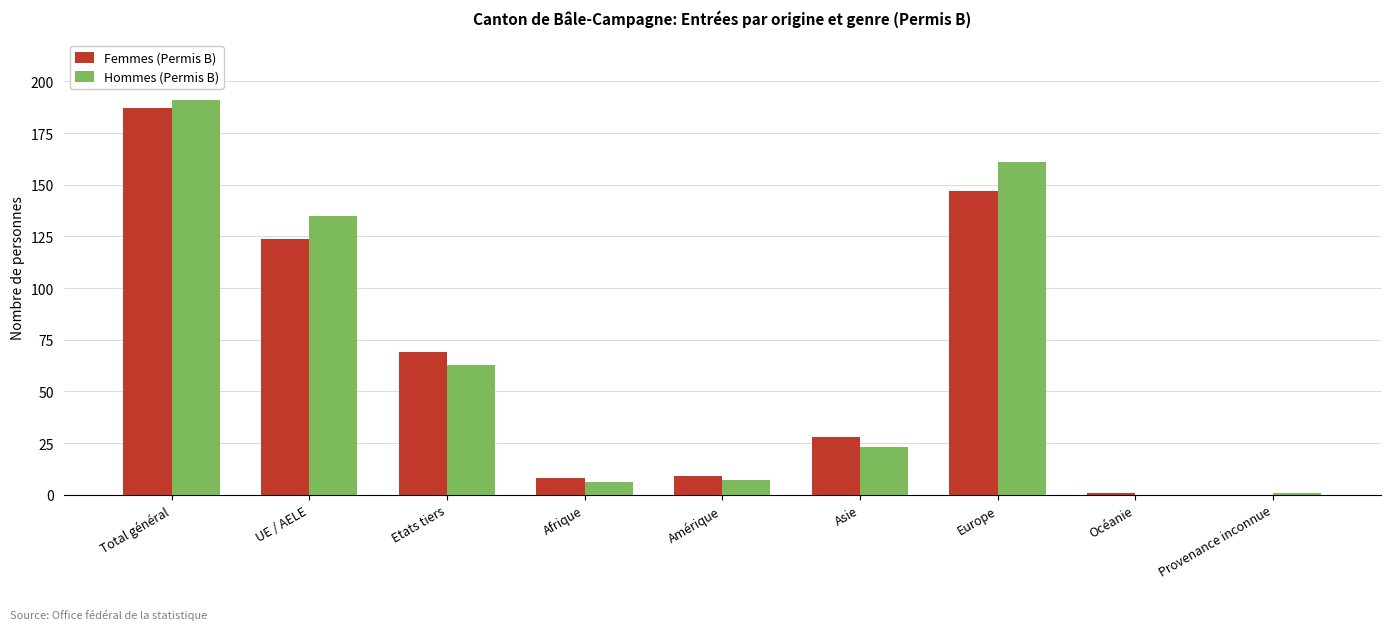

The Hommes (Permis B) series shows 63 at Etats tiers. True or false?

True